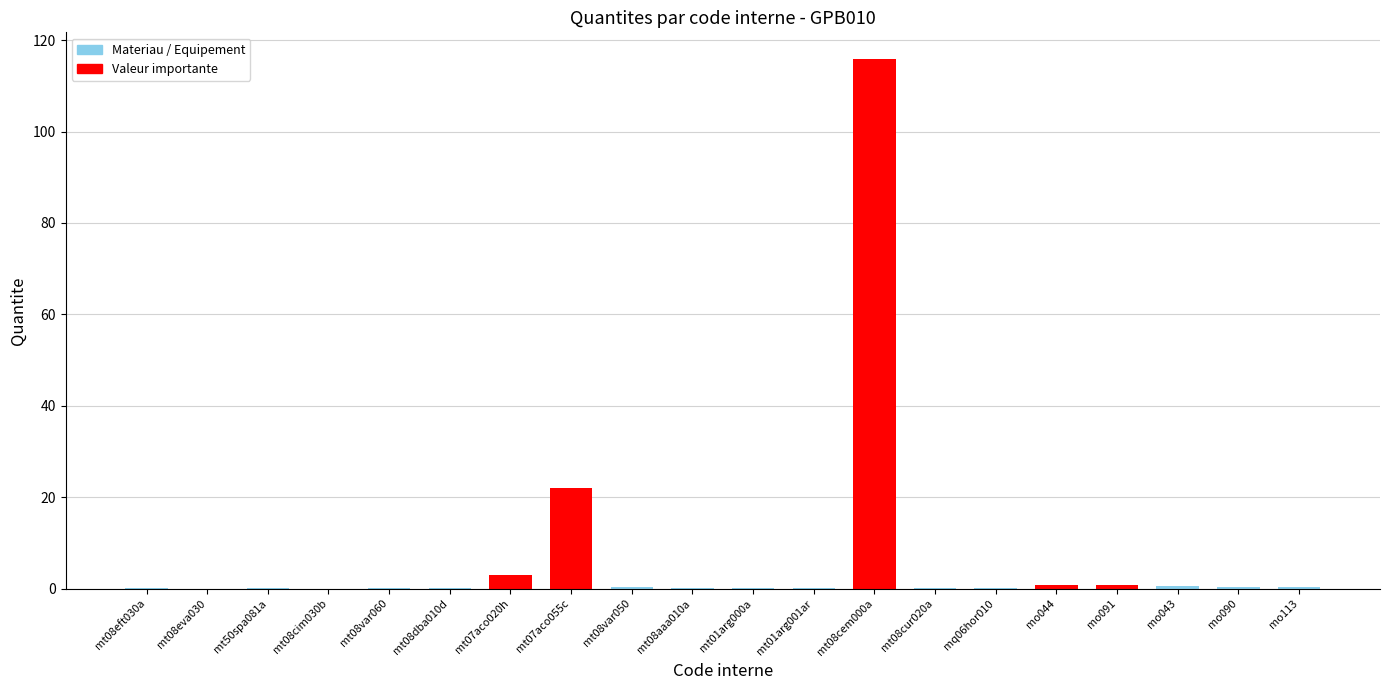

Which label corresponds to the largest value in the chart?

mt08cem000a